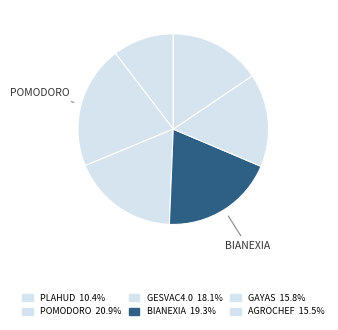

How many segments does this pie chart have?

6